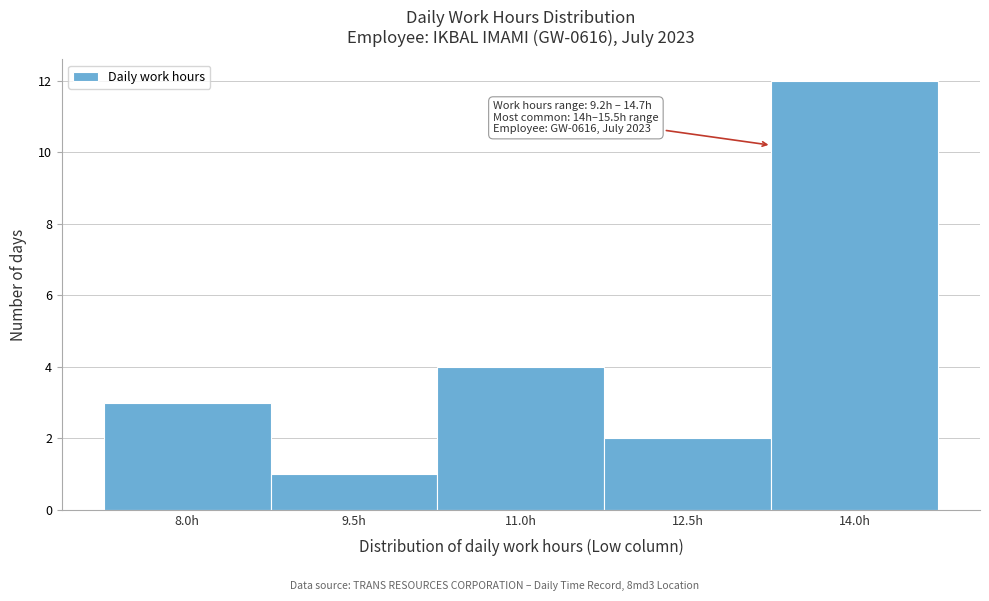

Reading left to right, extract all data points from this chart.

8.0h=3	9.5h=1	11.0h=4	12.5h=2	14.0h=12